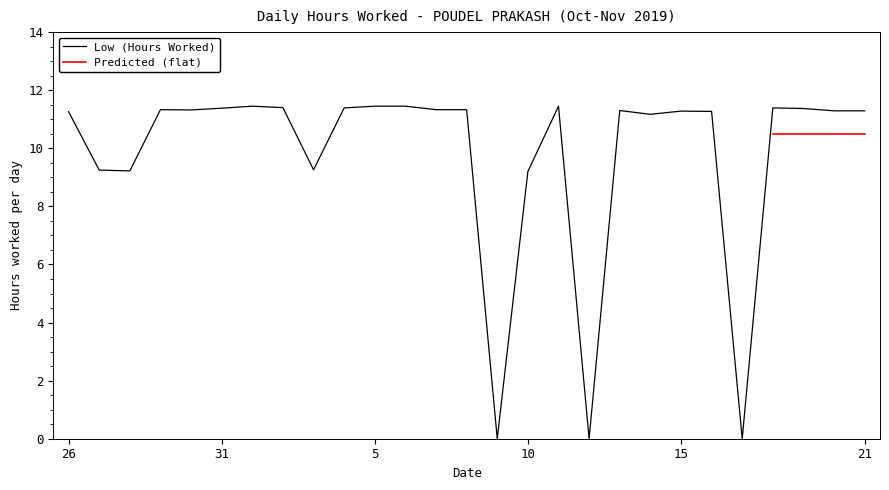

Read the value at 1.

11.4